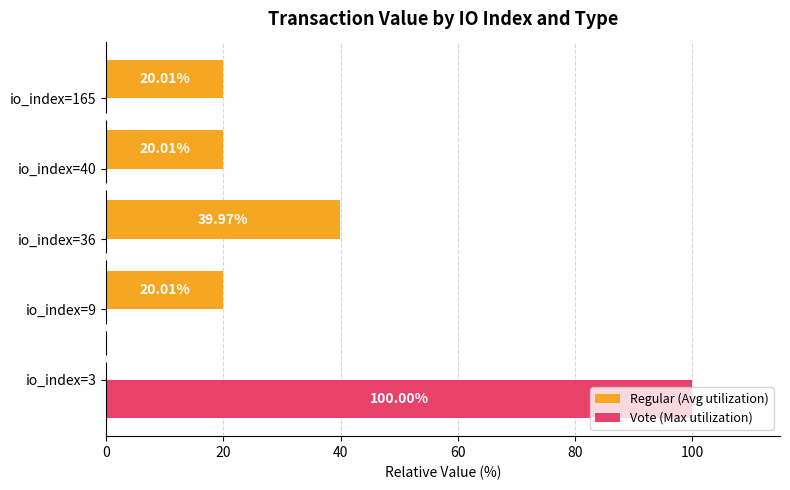

What is the sum of all Vote (Max utilization) values?

100.0